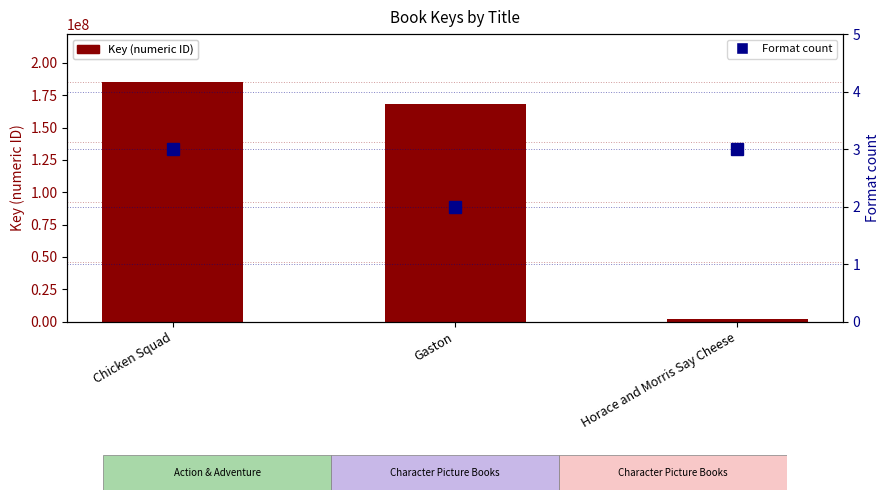

At Horace and Morris Say Cheese, list the series in order from largest to smallest.

Key, Format count